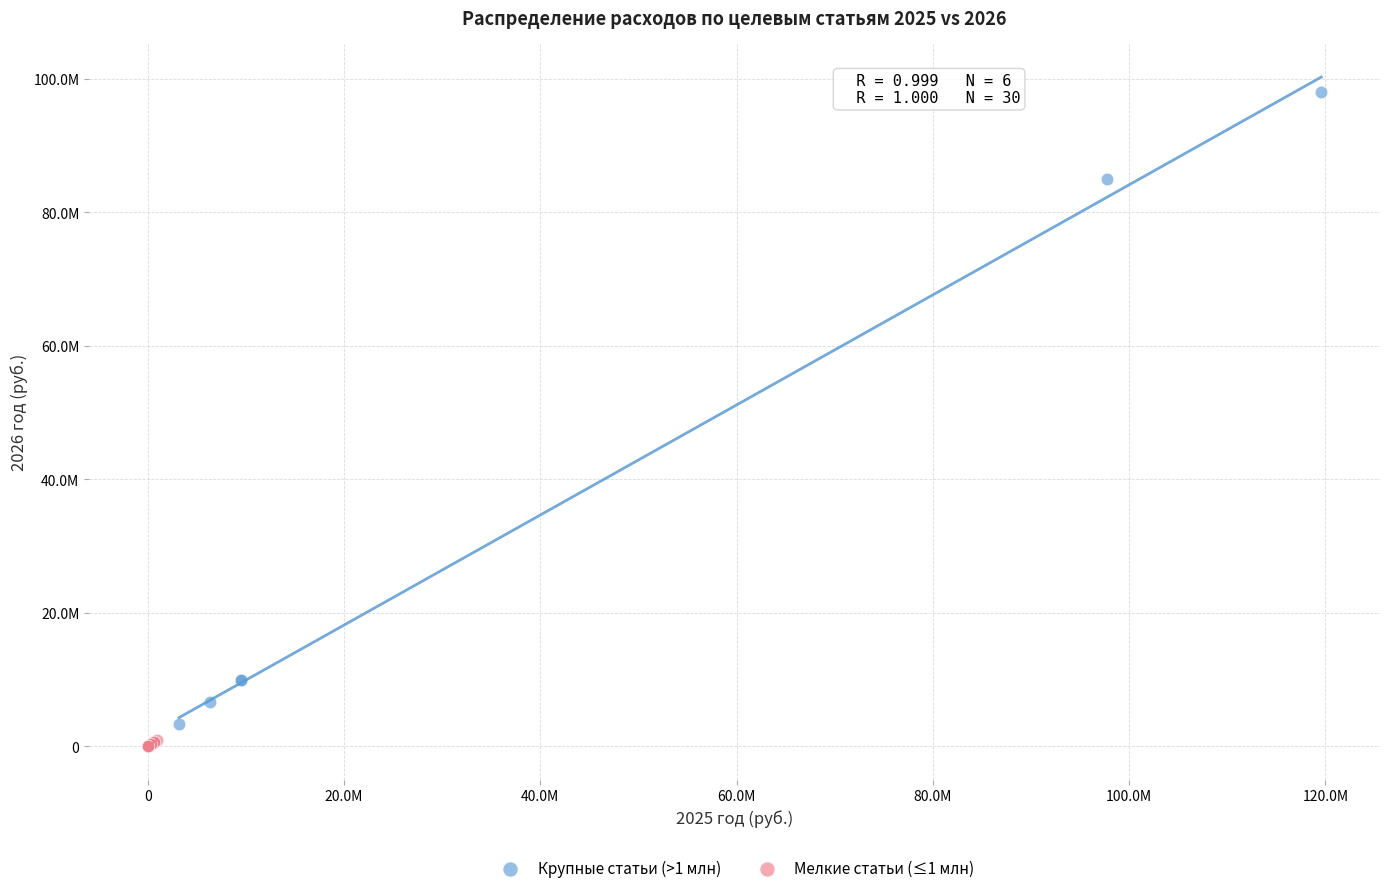

What are all the series names shown in the legend?

Крупные статьи (>1 млн), Мелкие статьи (≤1 млн)